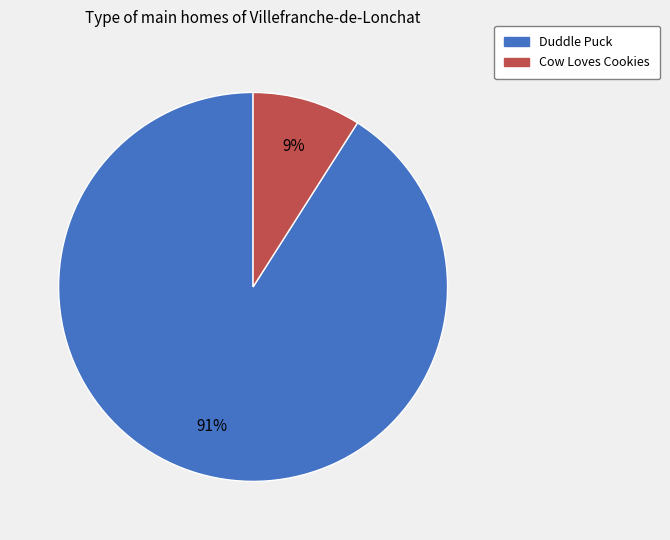

Does any single category account for the majority?

Yes